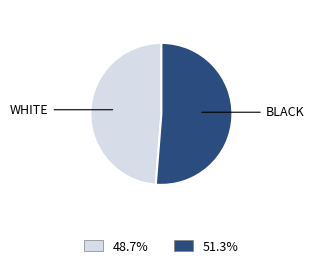

Is there a majority slice in this chart?

Yes